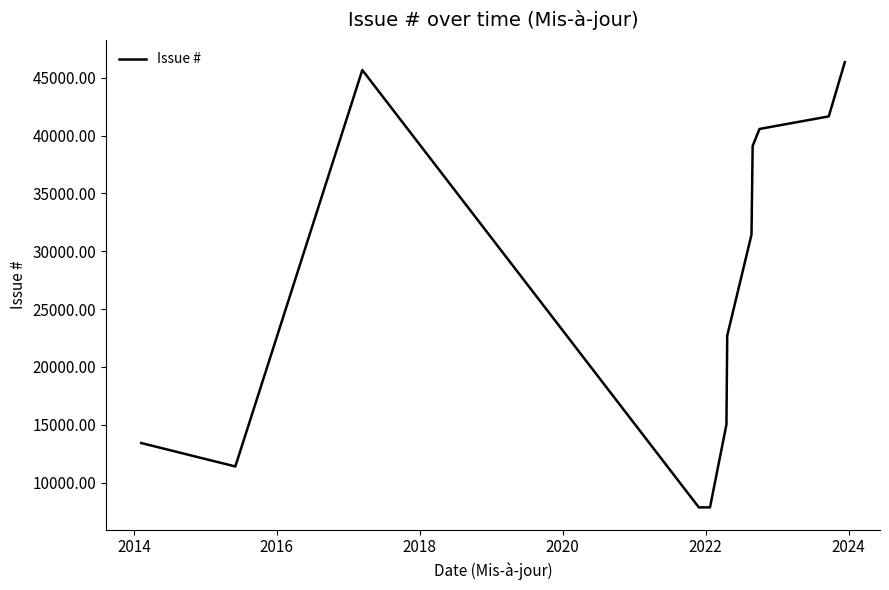

Does the chart have visible grid lines?

No